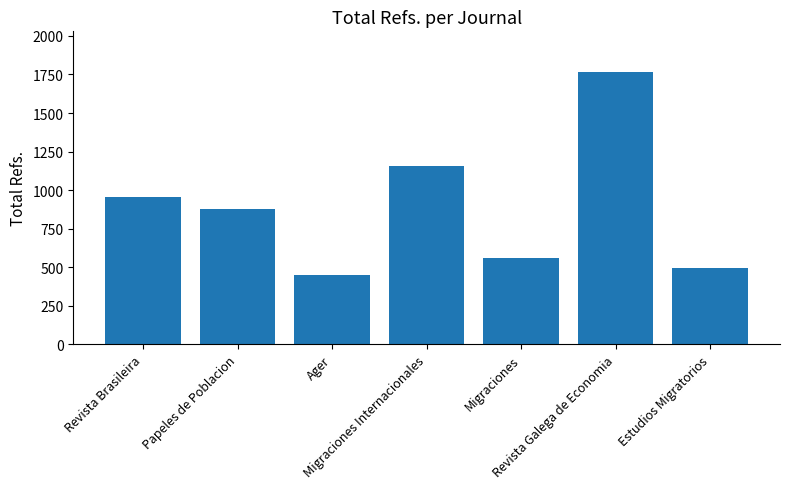

Reading left to right, transcribe all the data shown in this chart.

956	877	449	1155	563	1765	496